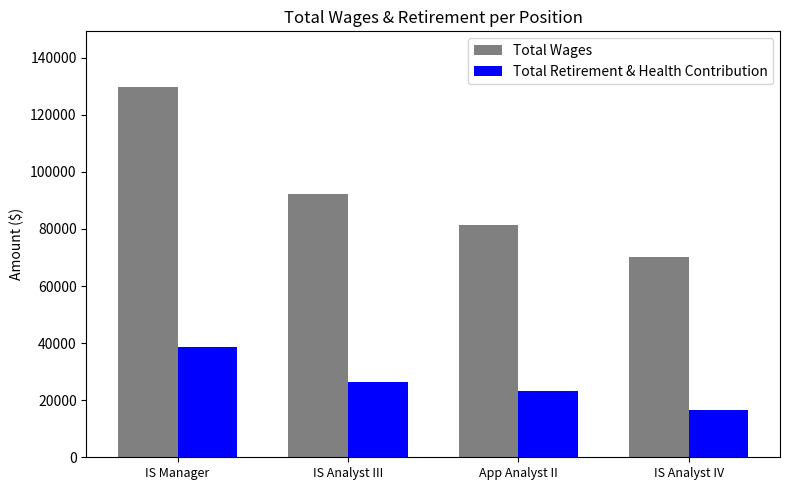

How many bars are there in total?

8